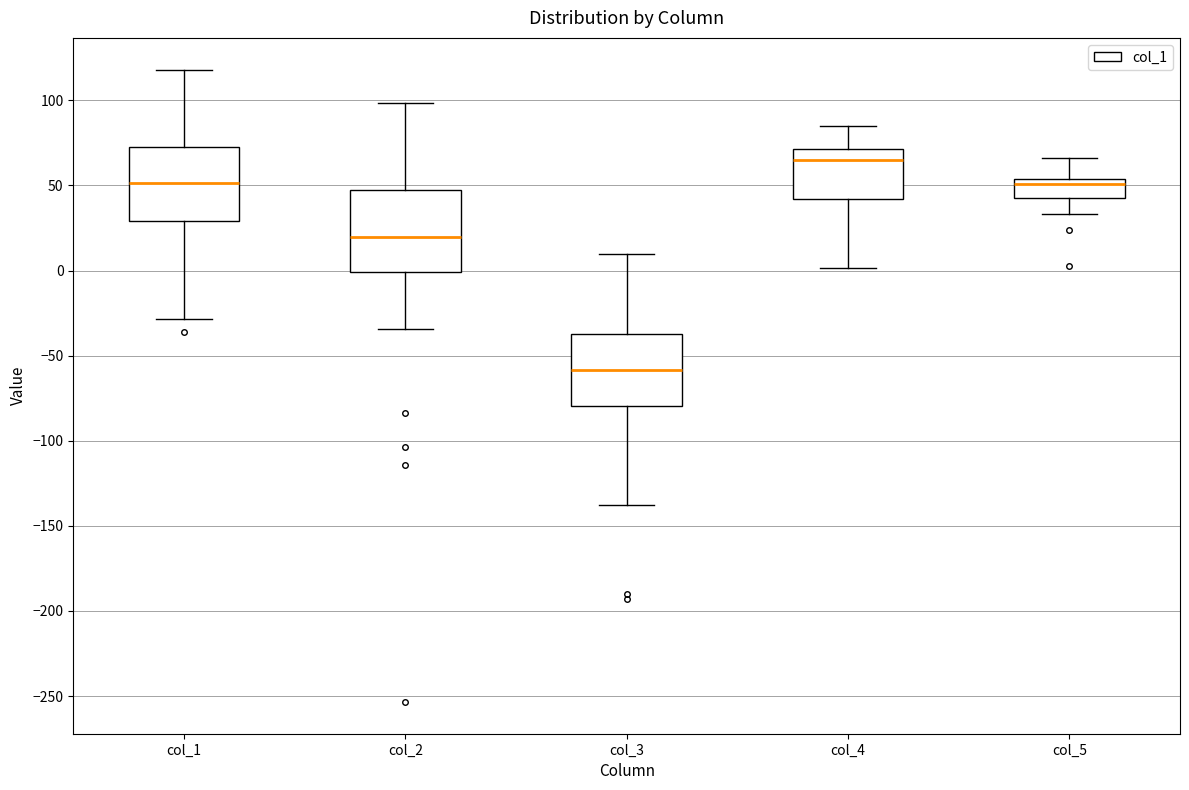

Reading left to right, read every box against the y-axis: the position of its median line, the range the box covers, and the ends of its whiskers. The values are not printed on the chart, so give them approximately, as read against the axis.

col_1: median 50, box 30 to 70, whiskers -30 to 120
col_2: median 20, box 0 to 45, whiskers -35 to 100
col_3: median -60, box -80 to -40, whiskers -140 to 10
col_4: median 65, box 40 to 70, whiskers 0 to 85
col_5: median 50, box 45 to 55, whiskers 35 to 65